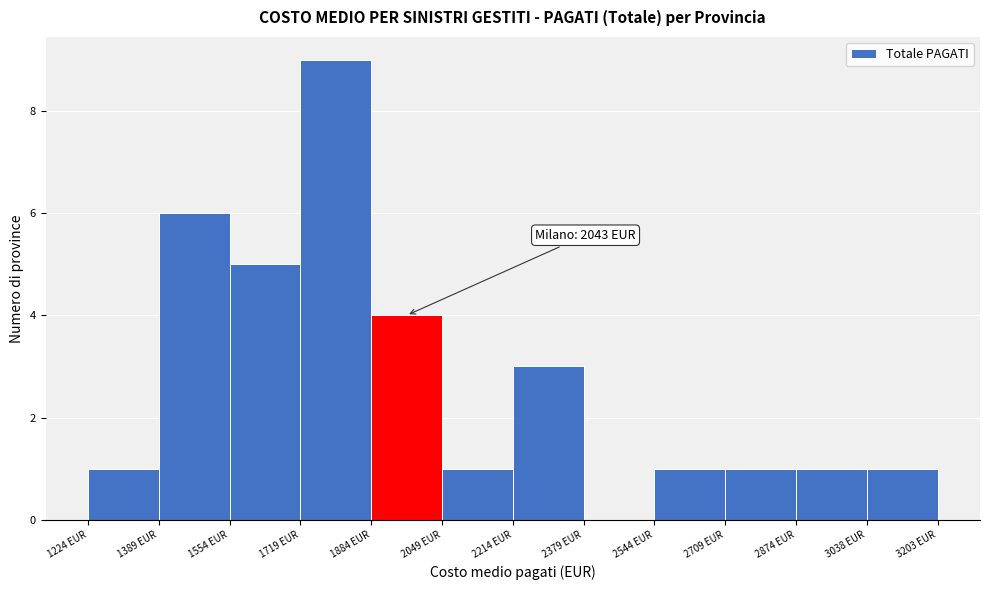

Over which range of the x-axis is the bar tallest?

1720 to 1880